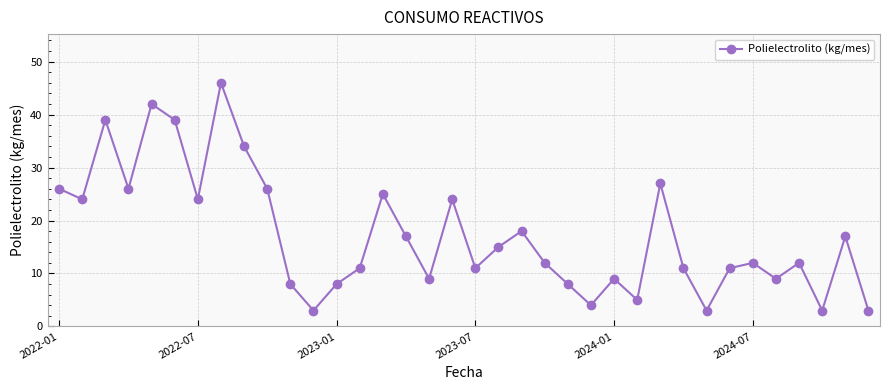

What is the sum of all values?

621